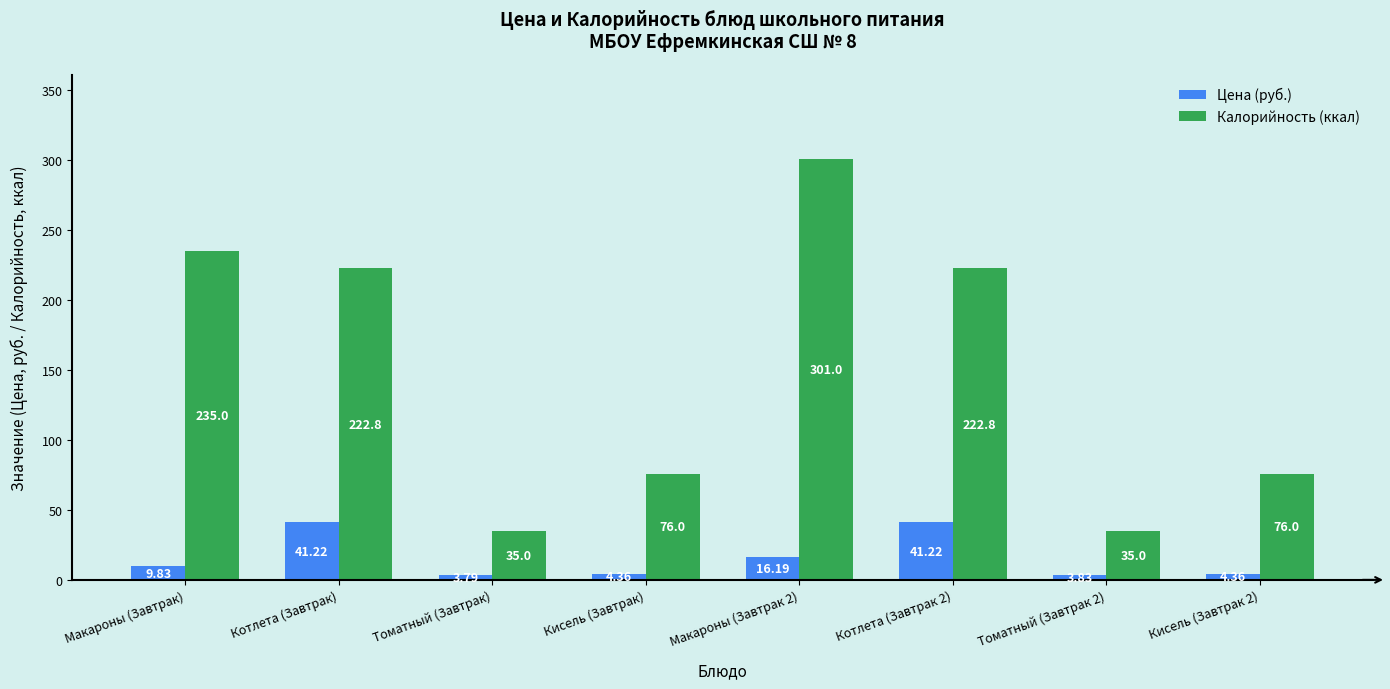

What is the difference between the second highest and minimum values in the Цена (руб.) series?

37.4